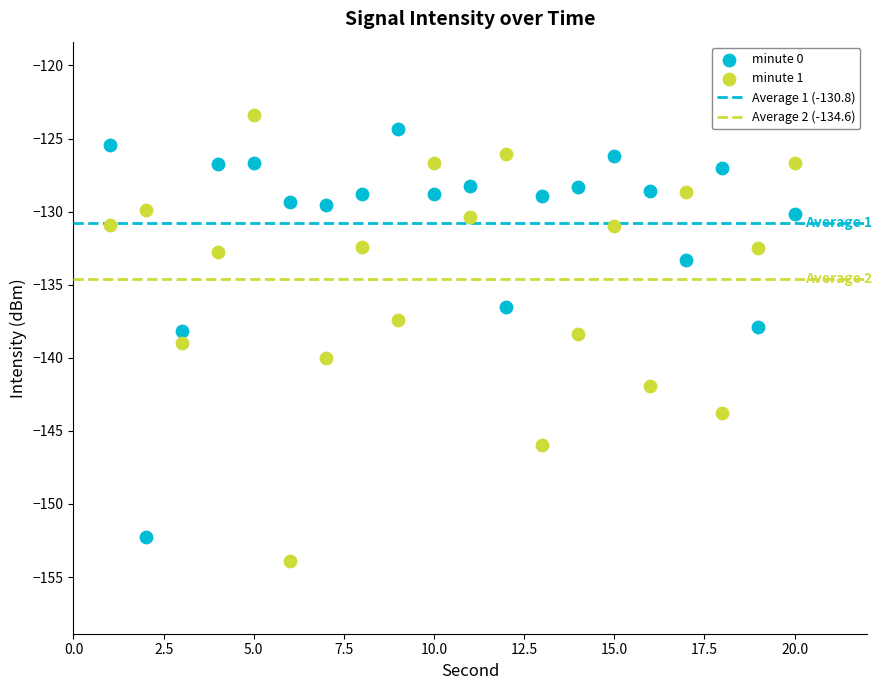

Which series reaches the maximum Y coordinate?

minute 1